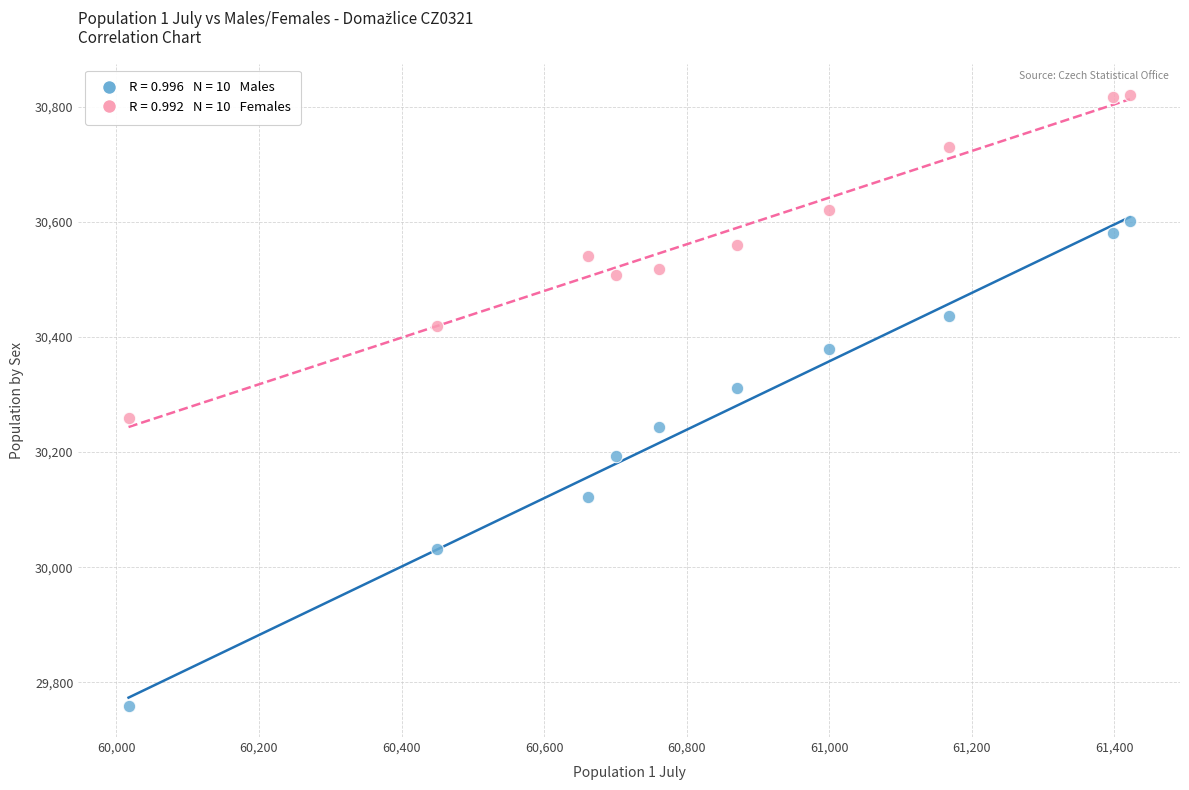

Across all data points, what is the range of X values (max minus min)?

1405